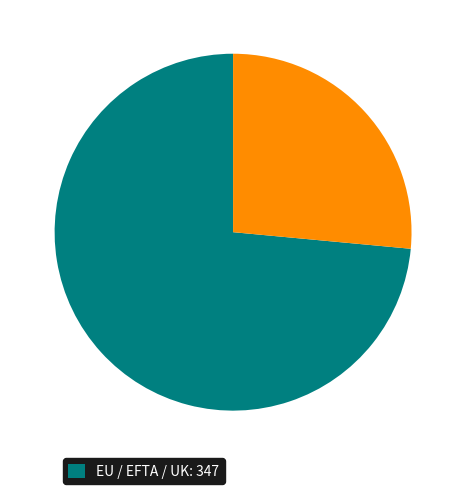

Is there any slice that represents more than half of the pie?

Yes